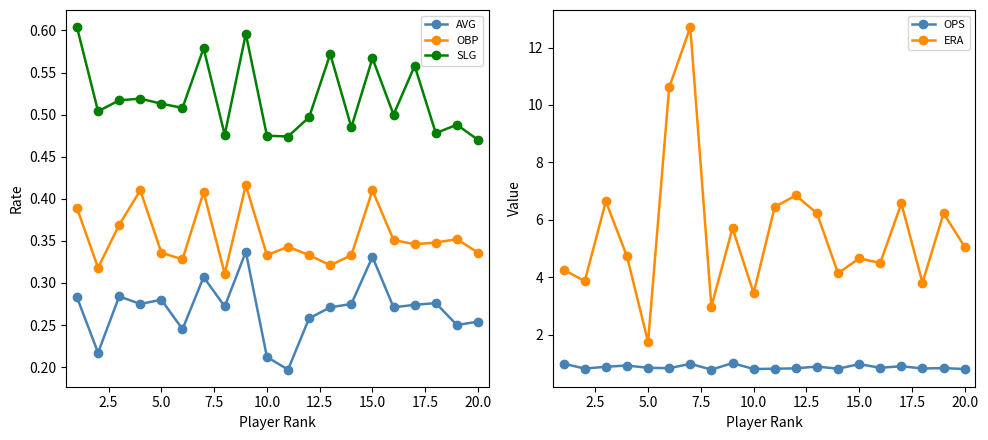

How many AVG values are between 0 and 1?

20